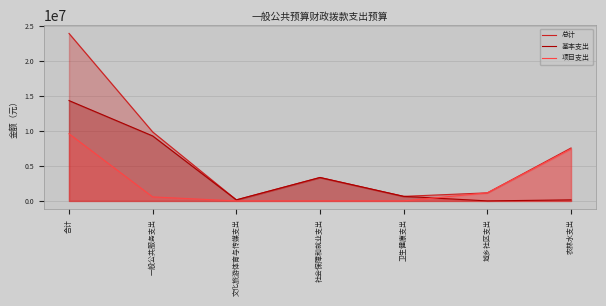

What are all the series names shown in the legend?

总计, 基本支出, 项目支出